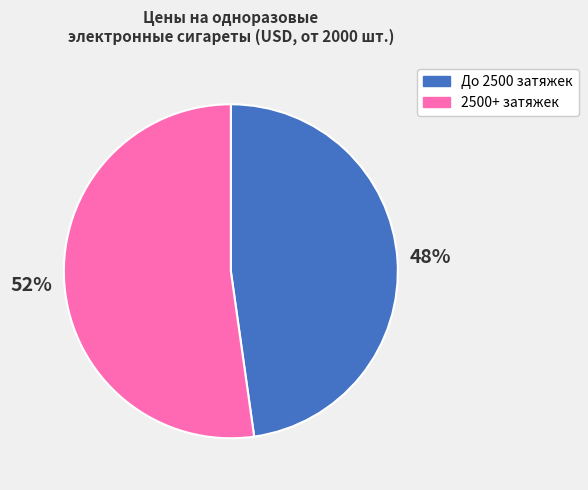

Does any single category account for the majority?

Yes